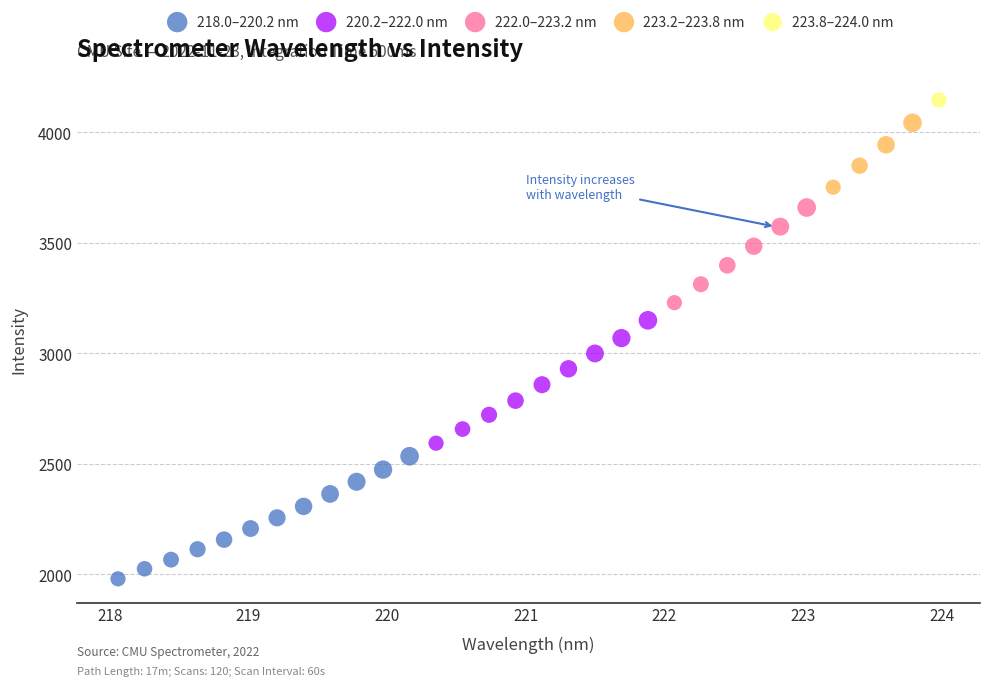

What are all the series names shown in the legend?

218.0–220.2 nm, 220.2–222.0 nm, 222.0–223.2 nm, 223.2–223.8 nm, 223.8–224.0 nm